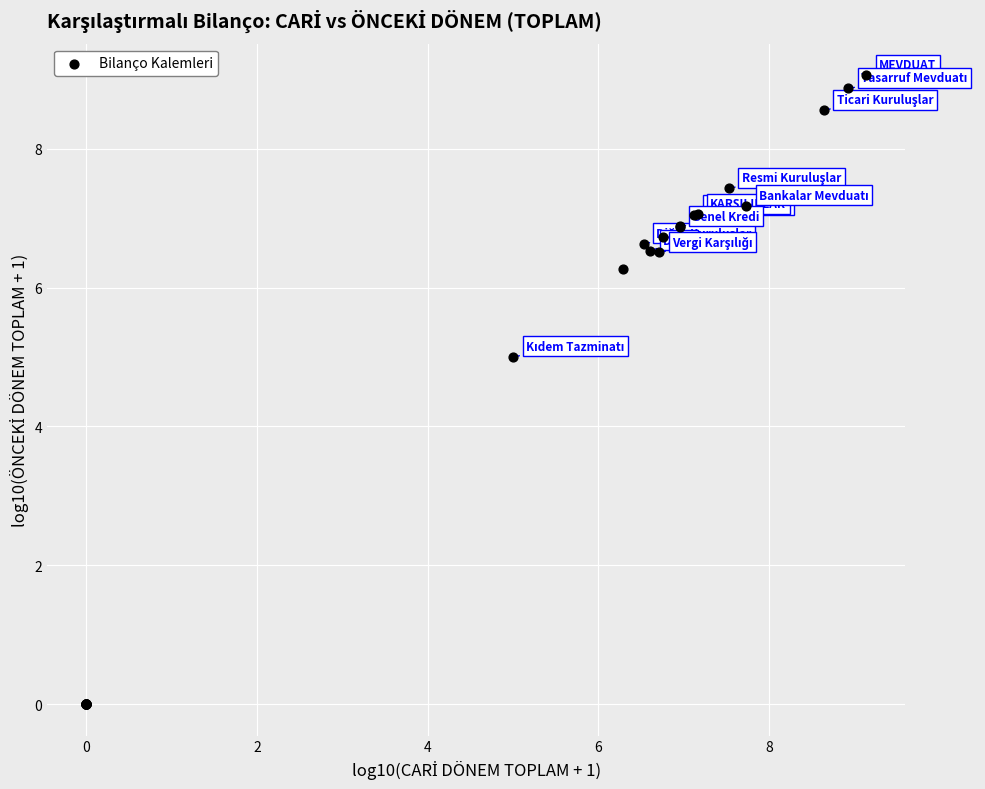

What Y value in the scatter plot is closest to 4?

5.0